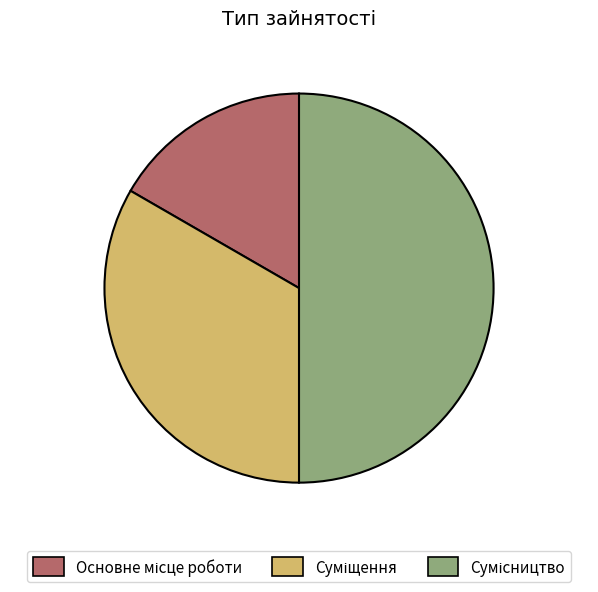

How many segments does this pie chart have?

3